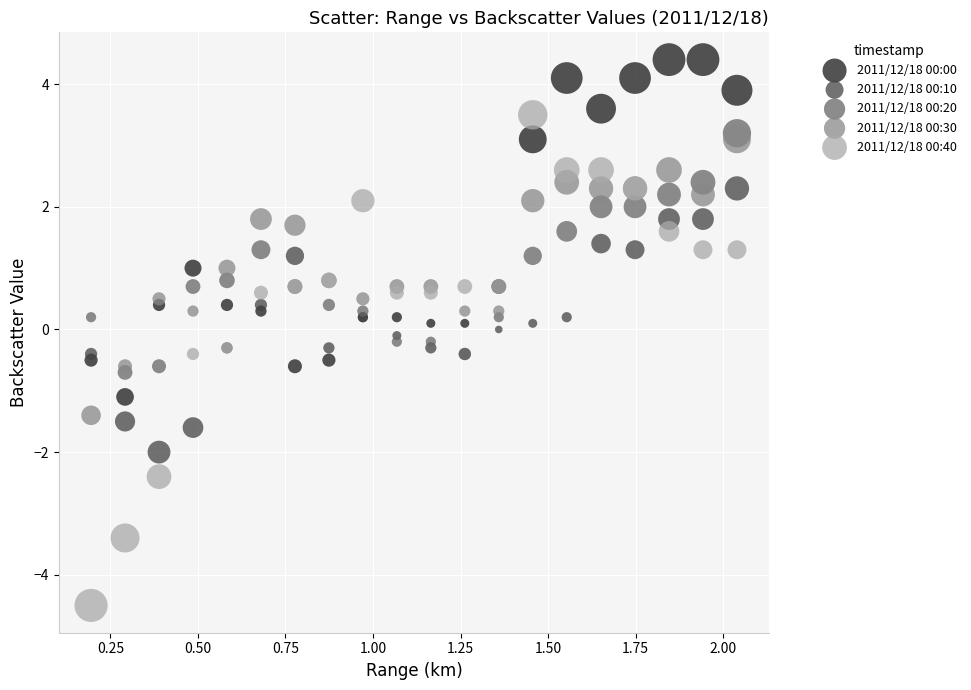

Which series has the largest Y range (max minus min)?

2011/12/18 00:40